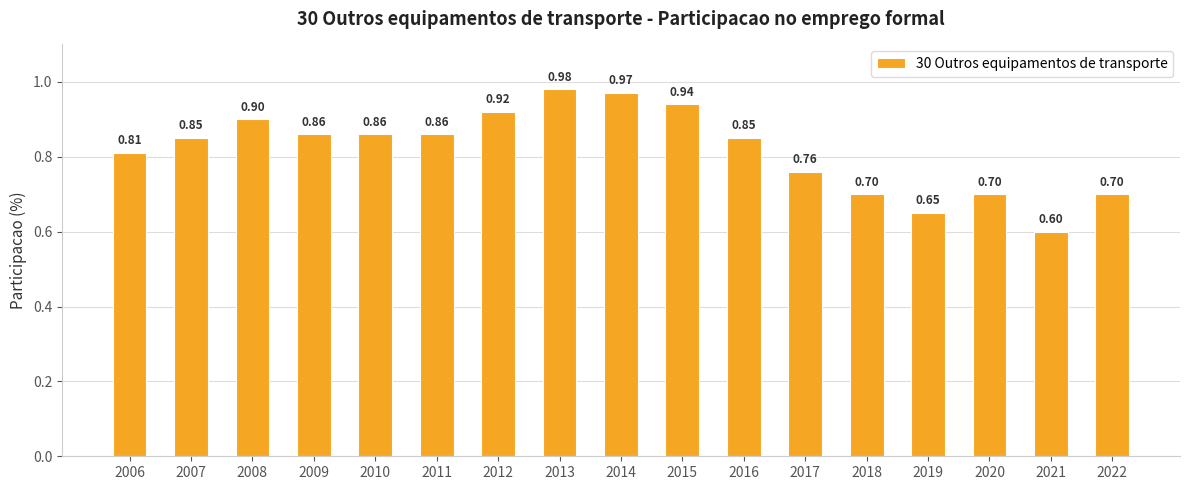

At which category does the chart reach its minimum across all series?

2021